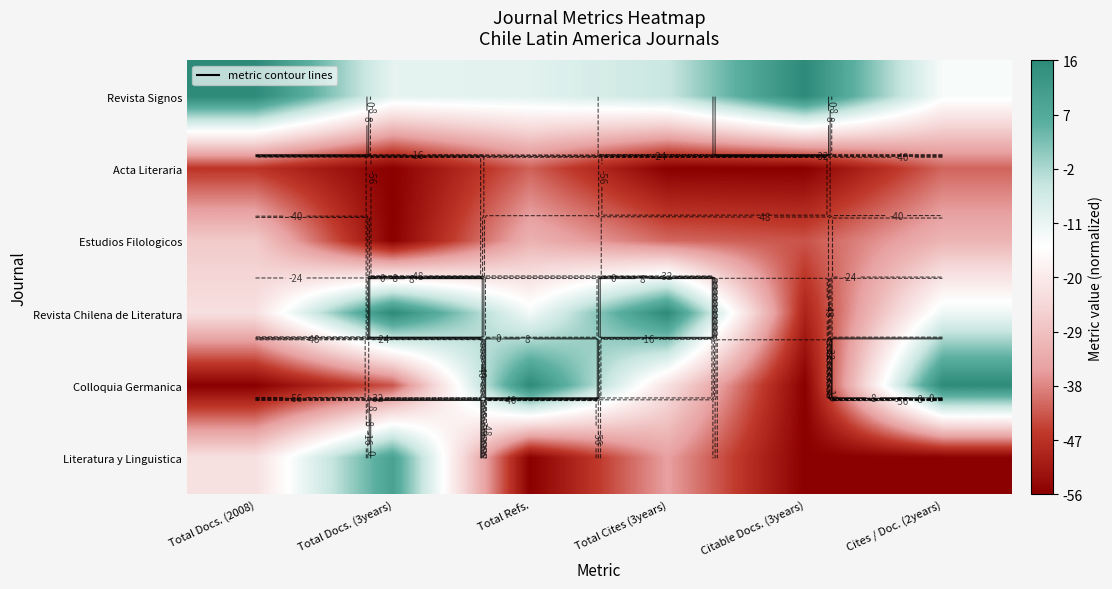

Which category has the lowest value in the Colloquia Germanica series?

Total Docs. (2008)